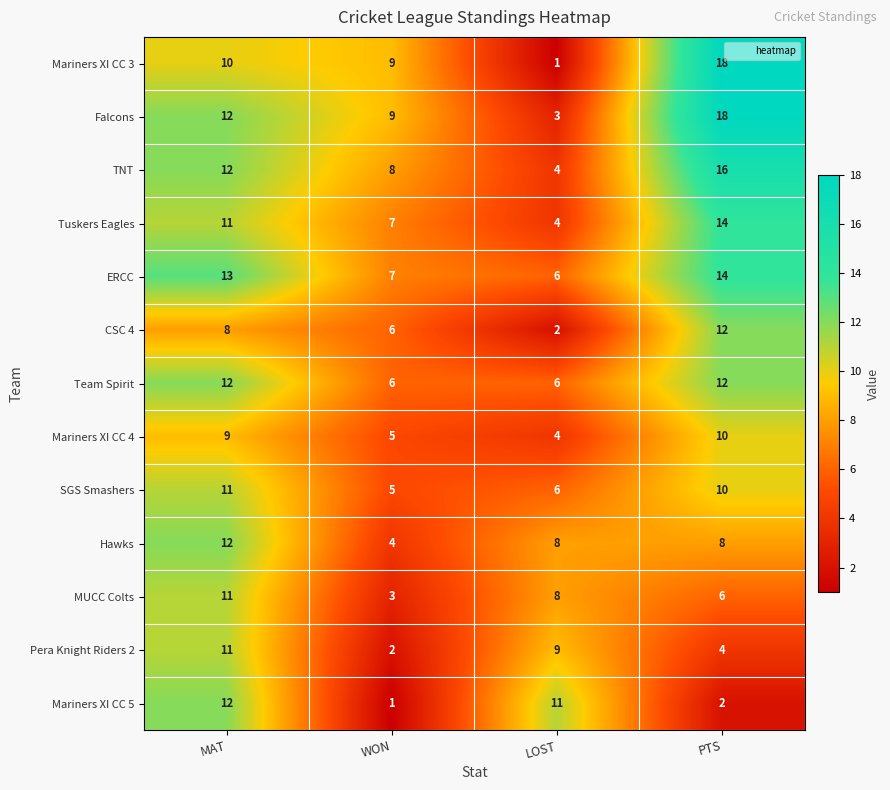

The Falcons series shows 12 at MAT. True or false?

True